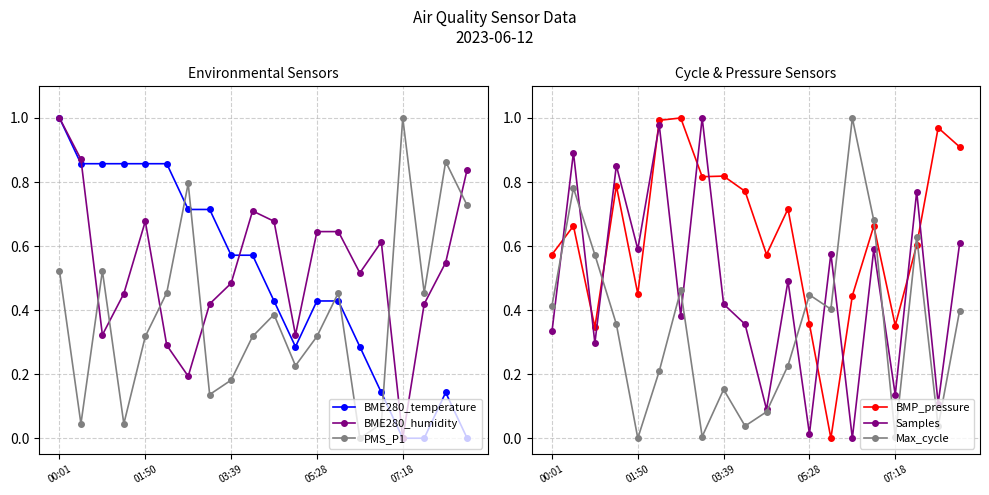

How many values in Samples are above zero?

19